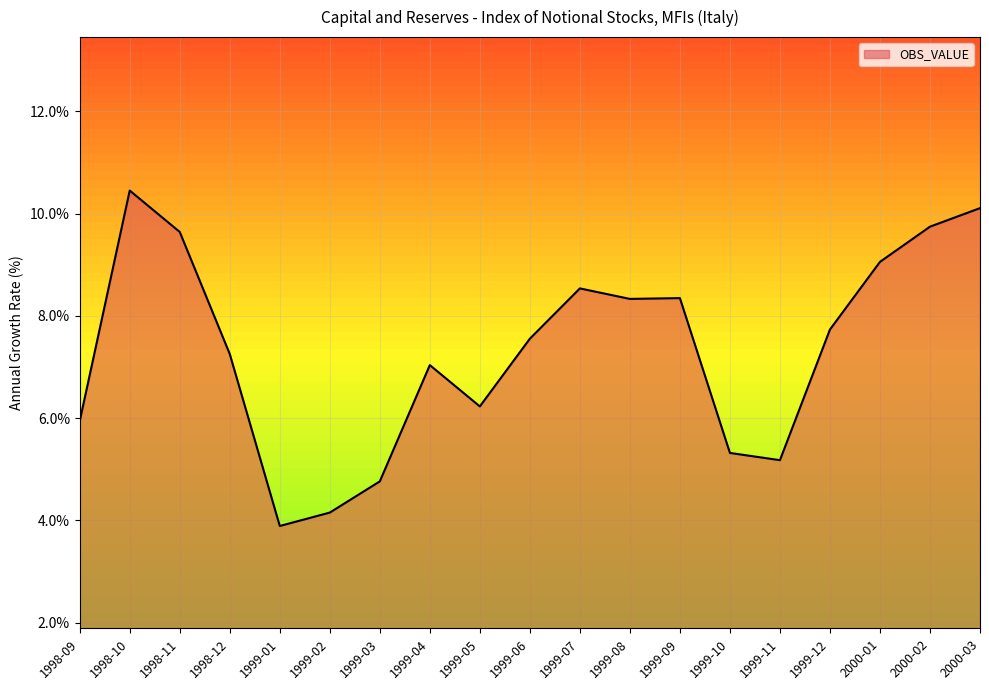

Which has a higher value, 1999-04 or 1998-09?

1999-04